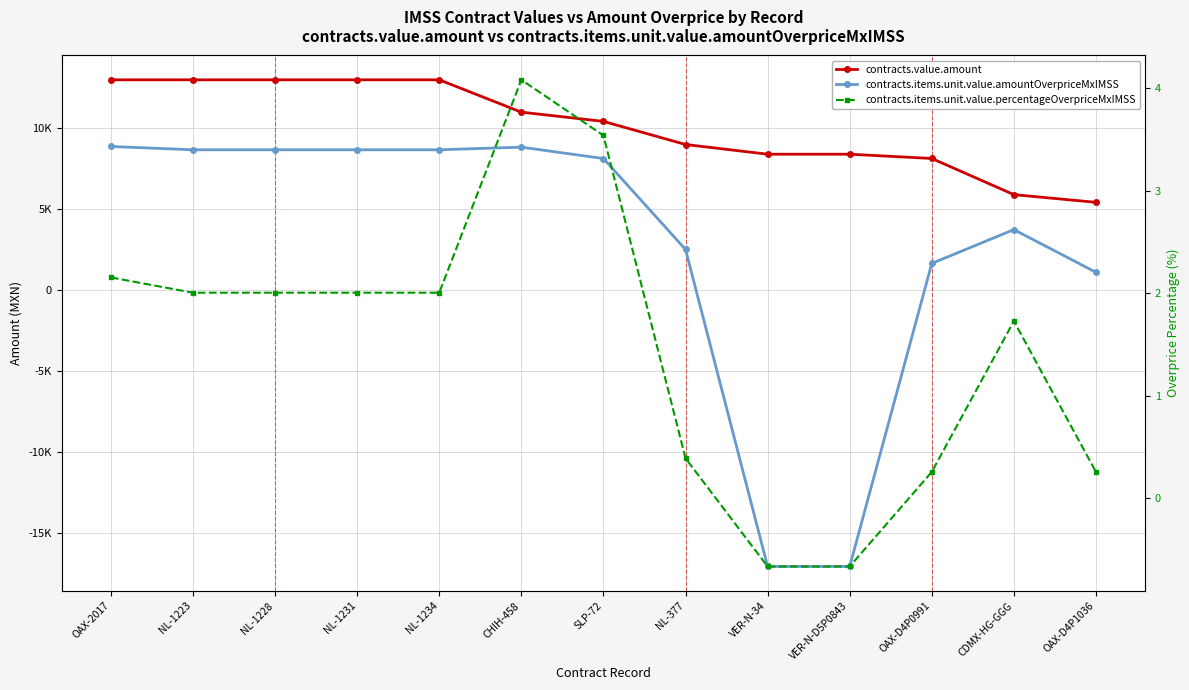

What is the minimum value for contracts.items.unit.value.amountOverpriceMxIMSS?

-17097.1